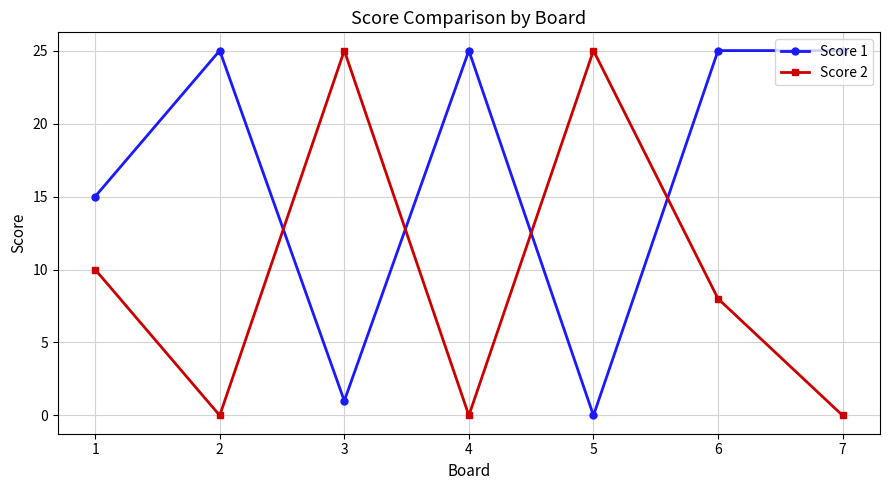

The Score 1 series shows 15 at 5. True or false?

False